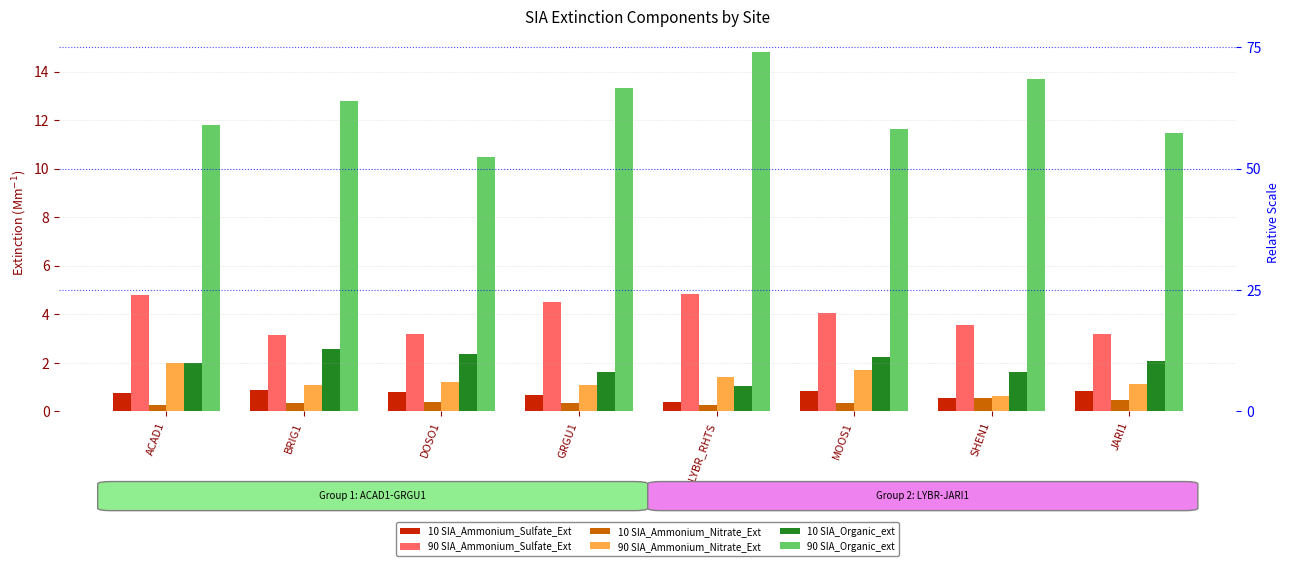

How many groups of bars are there?

8